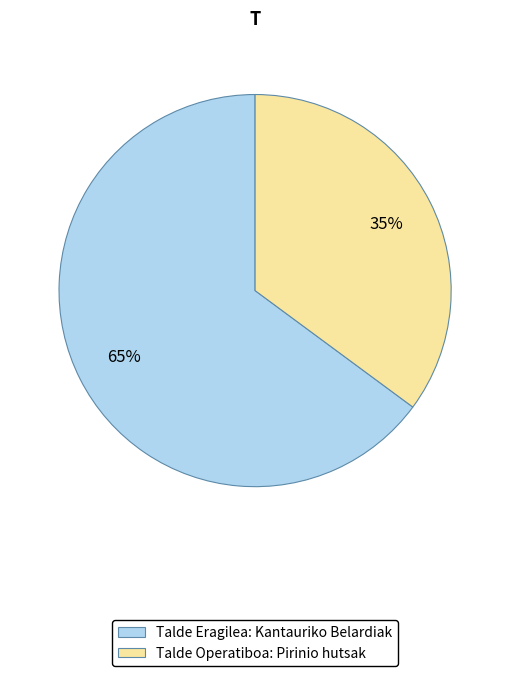

Which category has the smallest portion of the pie?

Talde Operatiboa: Pirinio hutsak